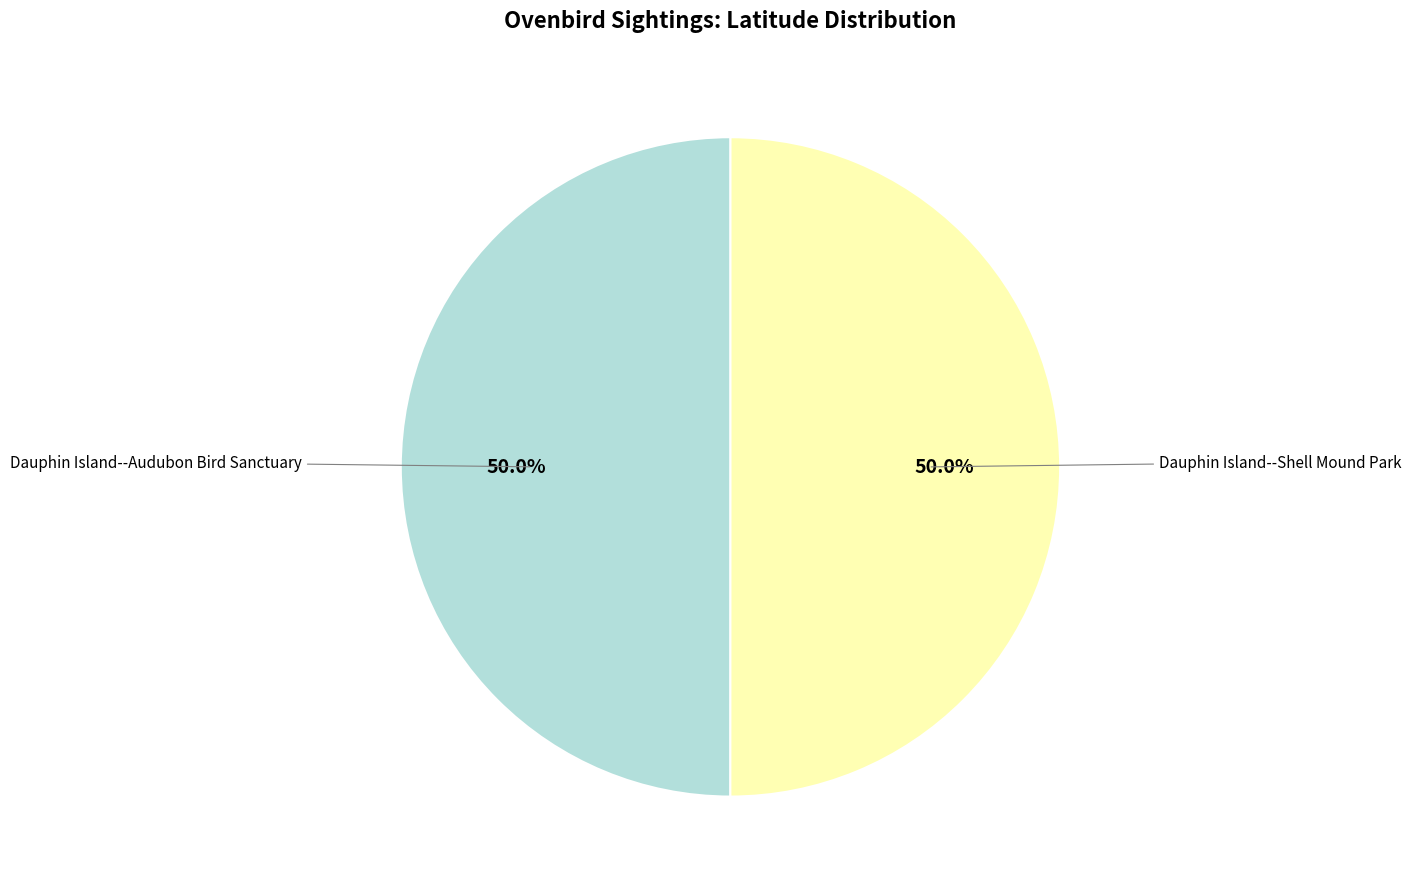

What is the smallest slice in the pie chart?

Dauphin Island--Audubon Bird Sanctuary
(166792)